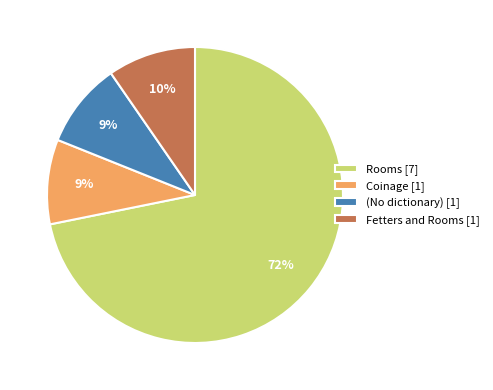

Which slice is the largest?

Rooms [7]